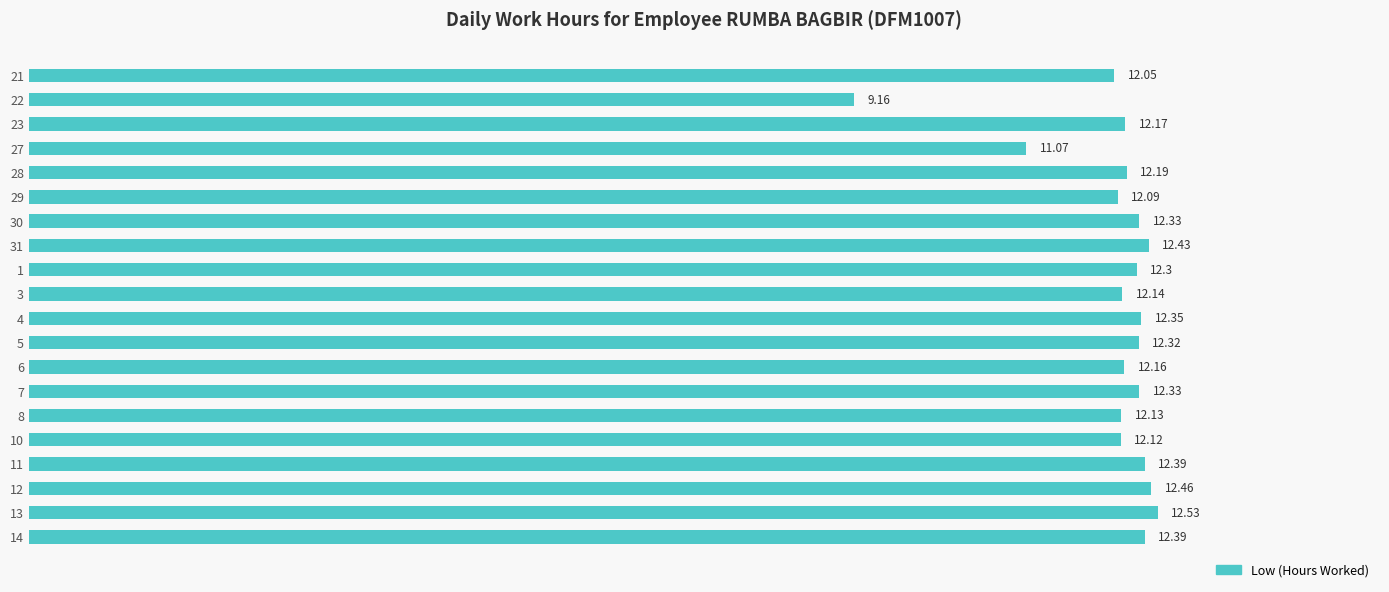

What is the average value?

12.1